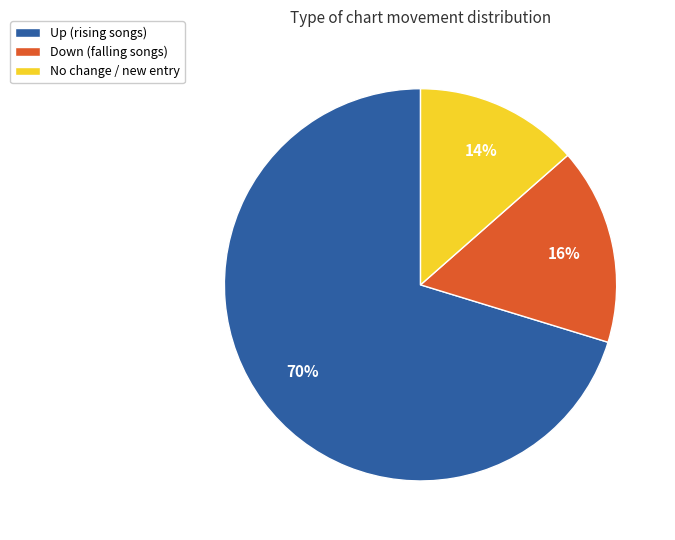

What is the smallest slice in the pie chart?

No change / new entry